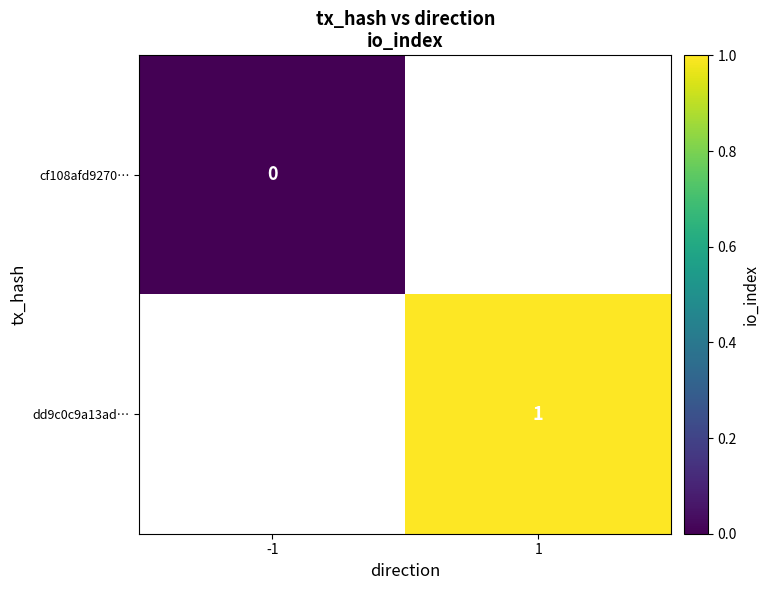

The value of dd9c0c9a13ad… at 1 is 1. True or false?

True